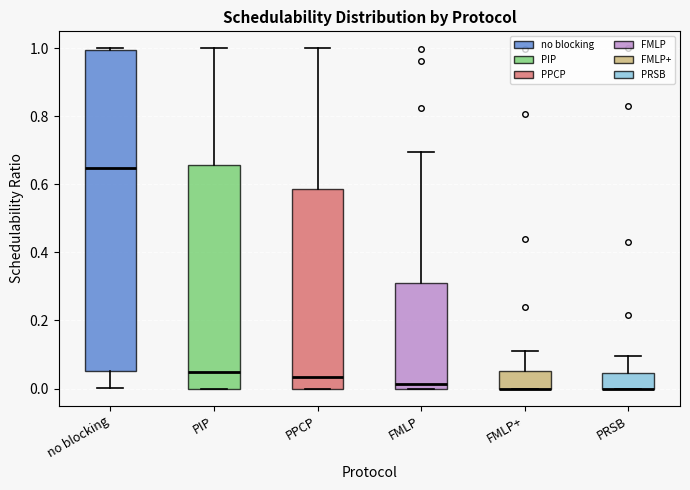

Where is the lower edge of the box for PIP on the y-axis? The values are not printed on the chart, so give them approximately, as read against the axis.

0.00